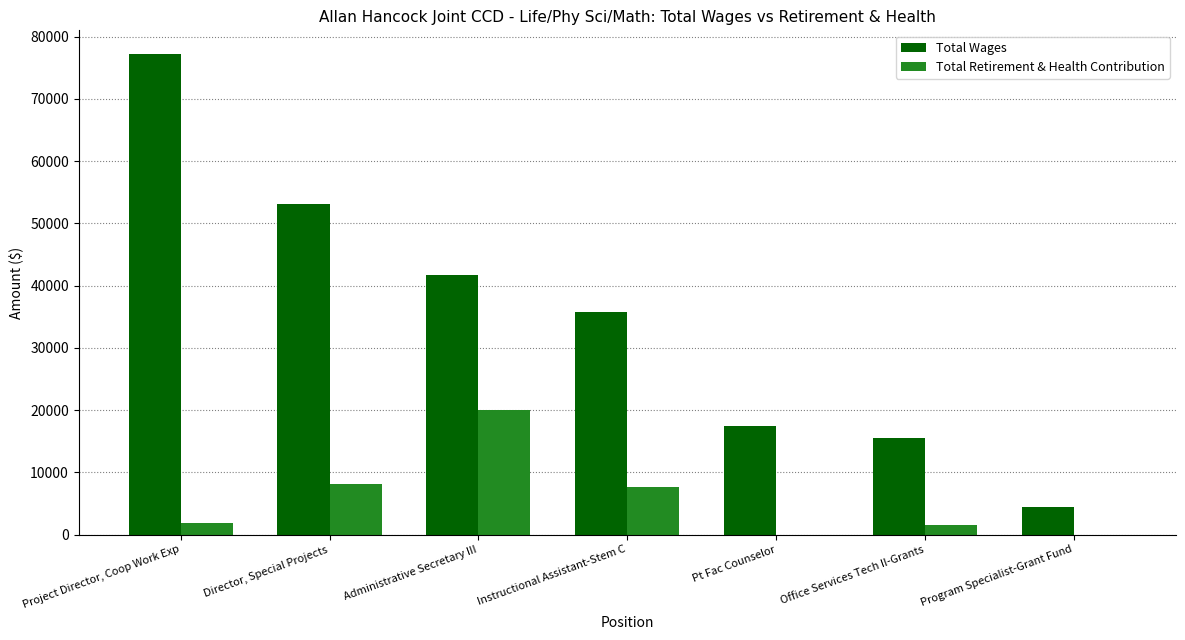

Where is Total Wages nearest to the value 40823?

Administrative Secretary III